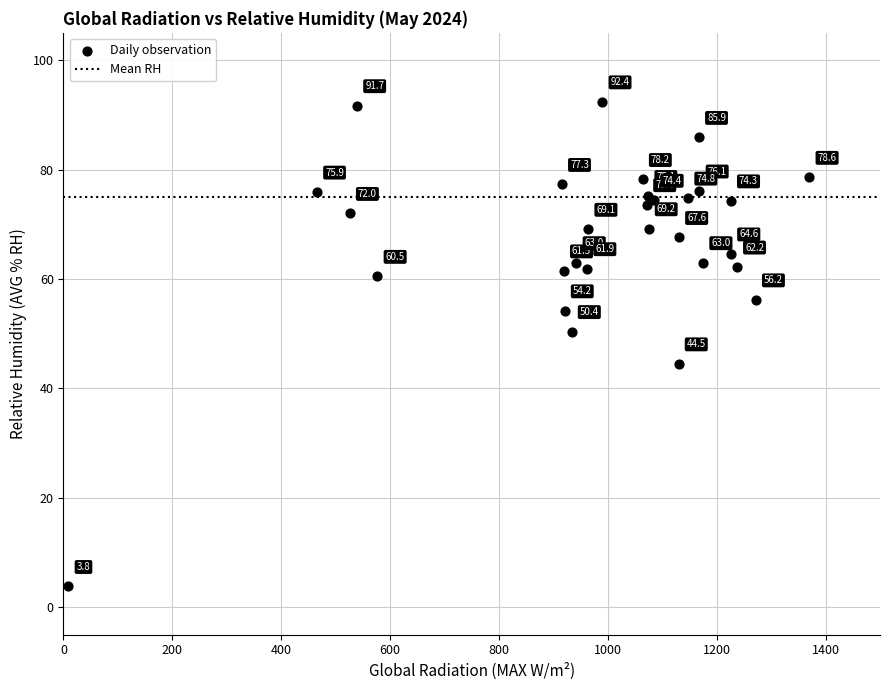

What Y value in the scatter plot is closest to 48?

50.4